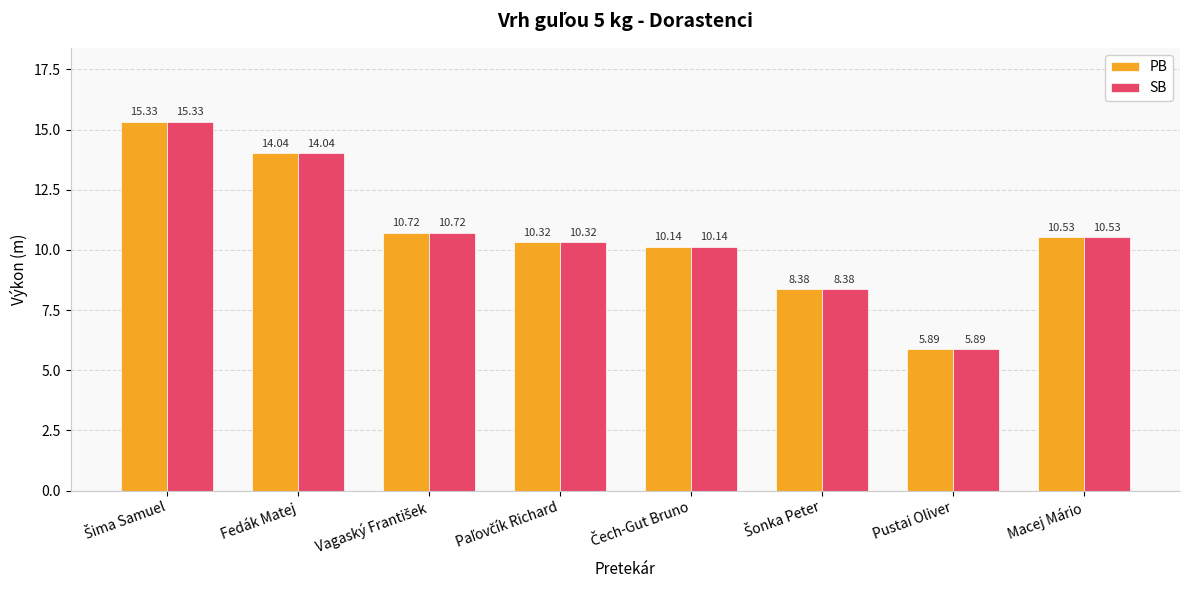

What is the difference between the maximum and minimum values in the SB series?

9.4